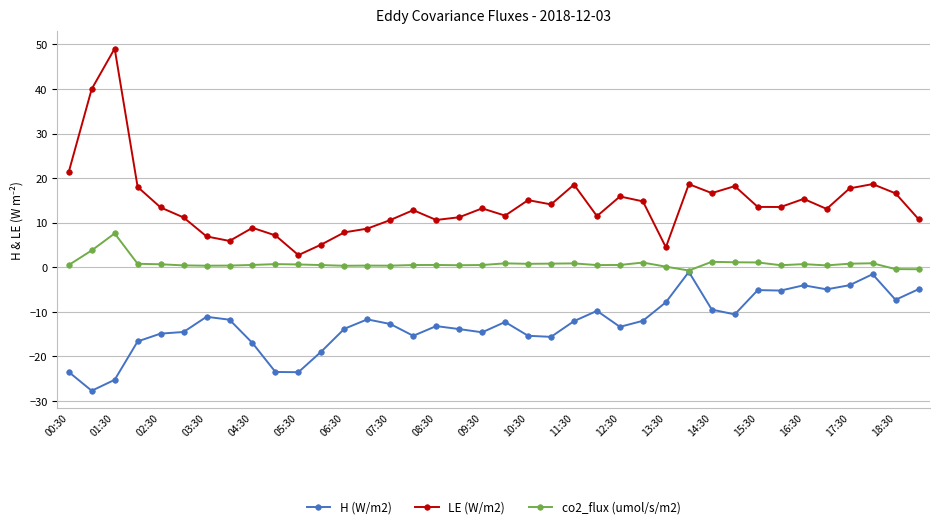

True or false: H (W/m2) and LE (W/m2) intersect in this chart.

False